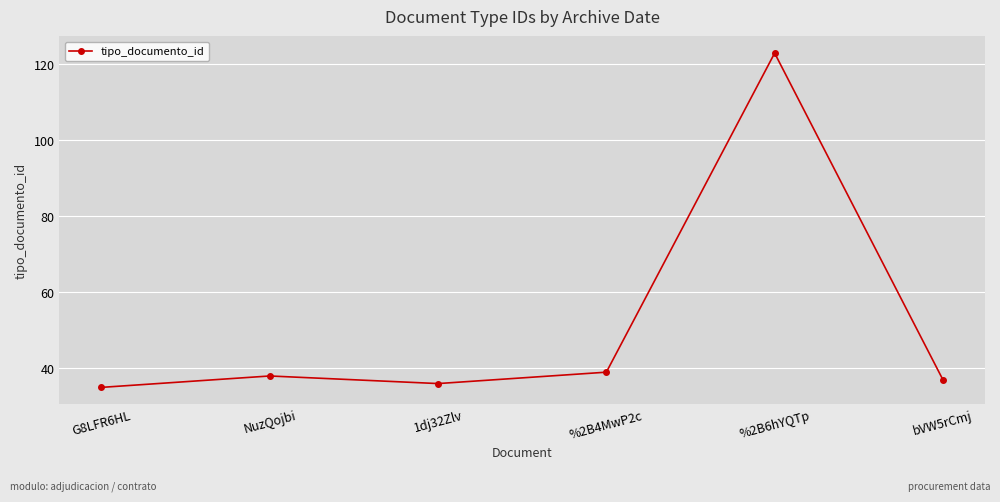

What is the smallest value displayed?

35